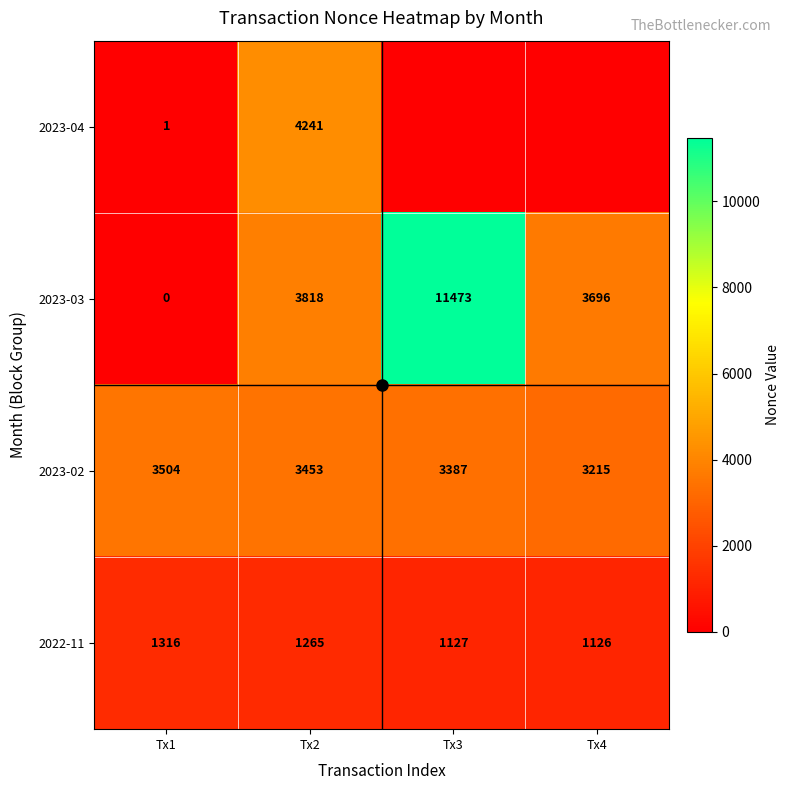

The value of 2023-02 at Tx3 is 1995. True or false?

False